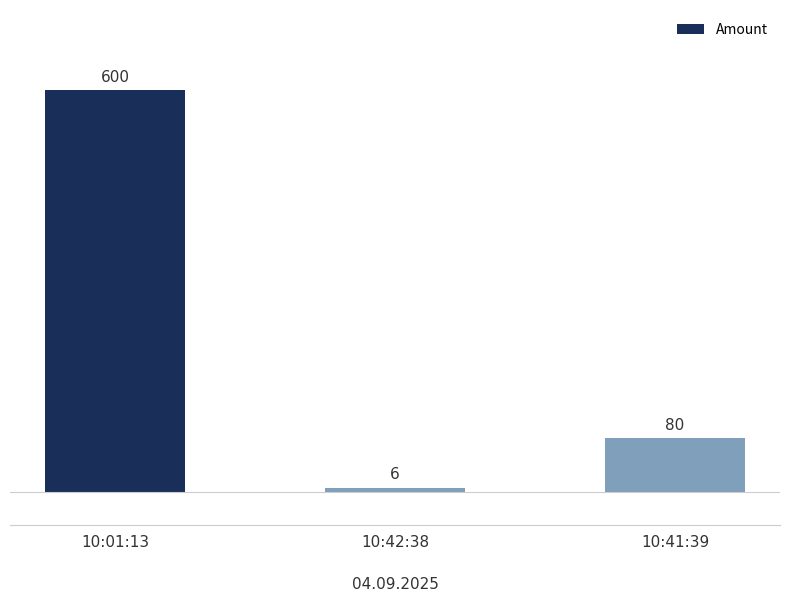

Does the chart contain any negative values?

No